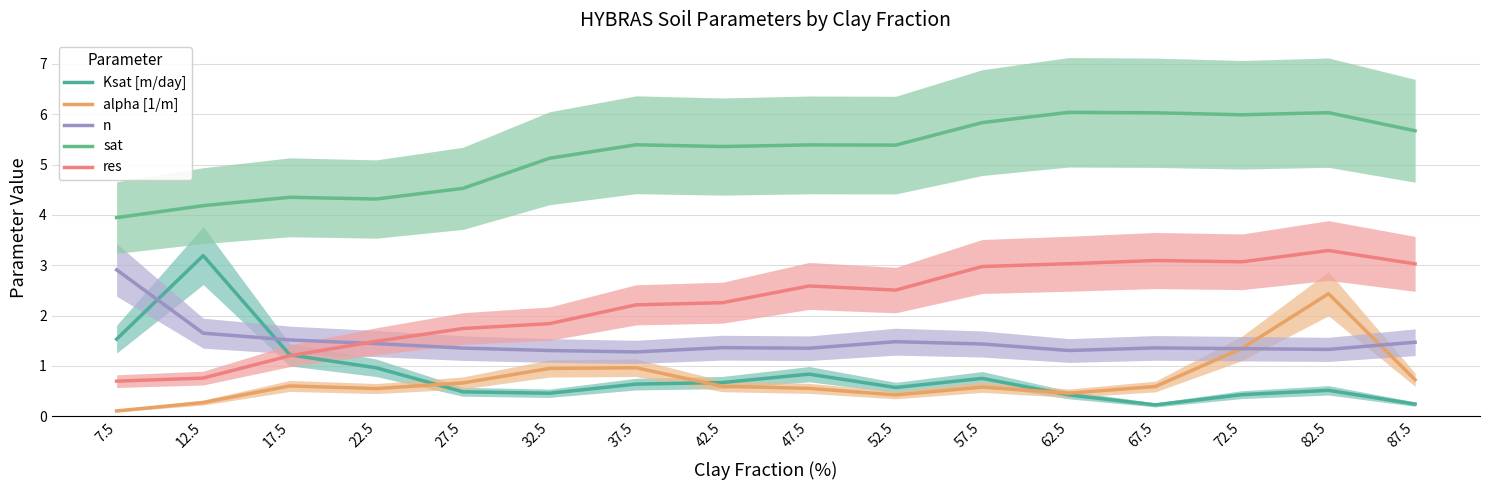

What position from the right is 52.5?

7